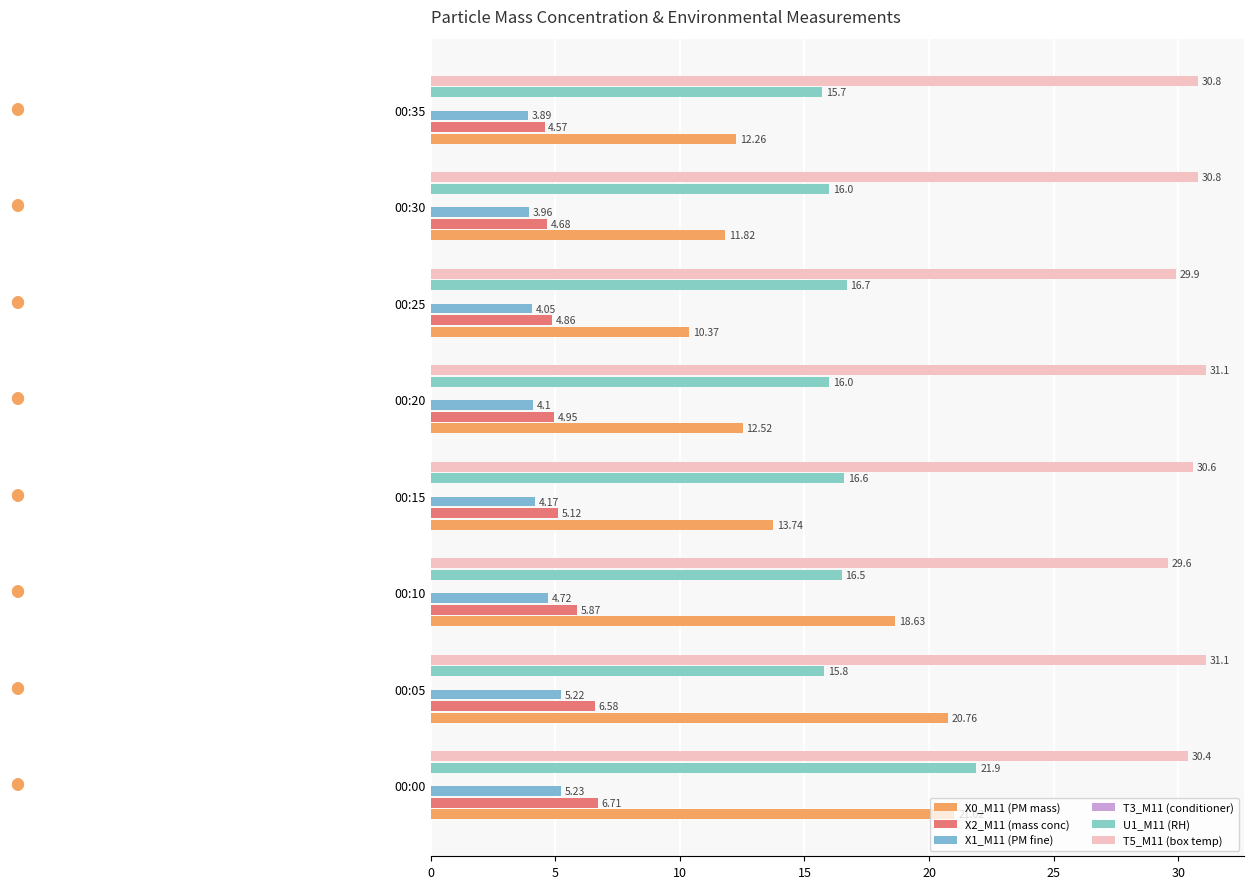

The X0_M11 (PM mass) series shows 18.6 at 00:10. True or false?

True